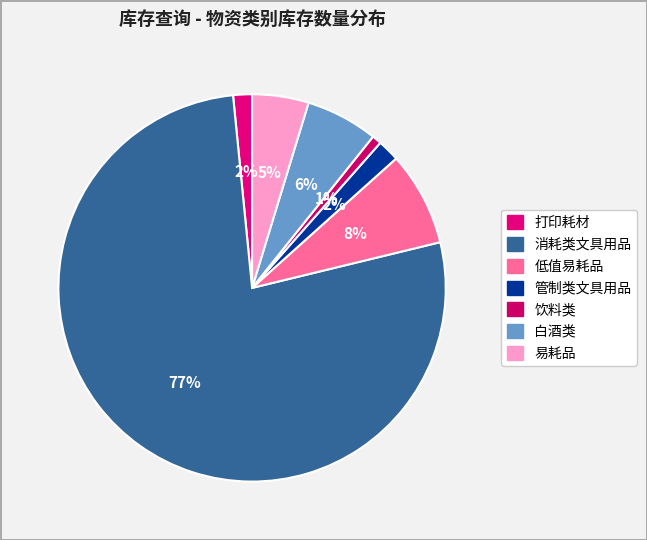

What is the majority slice?

消耗类文具用品